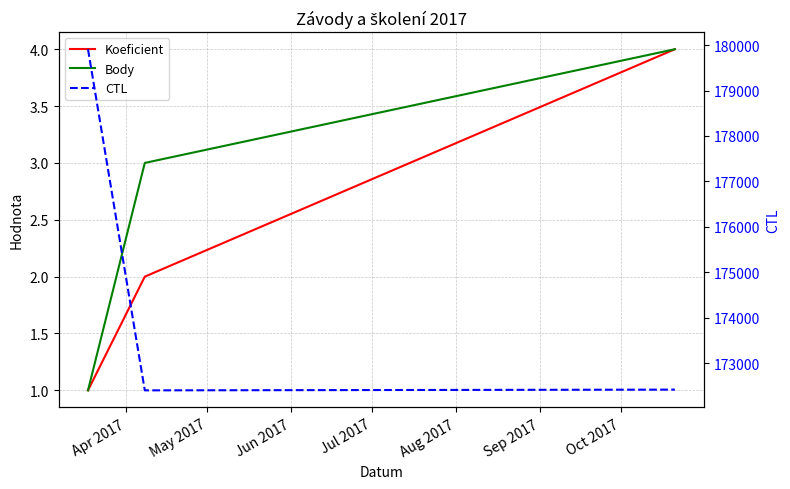

Rank the series by their maximum value, from lowest to highest.

Koeficient, Body, CTL